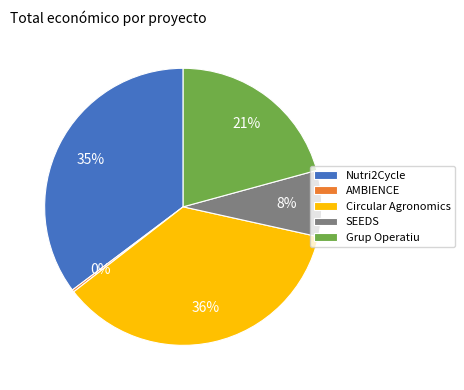

Which category has the biggest portion of the pie?

Circular Agronomics